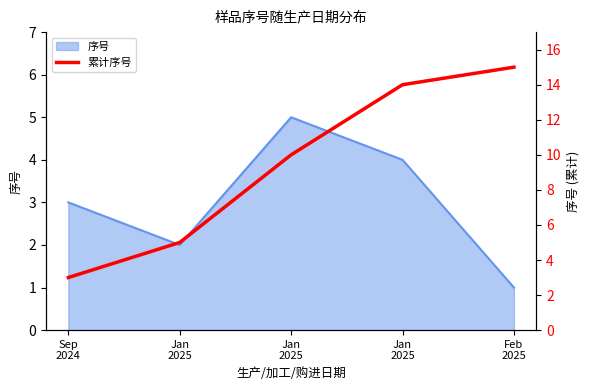

What is the label of the 1st point from the left?

Sep
2024